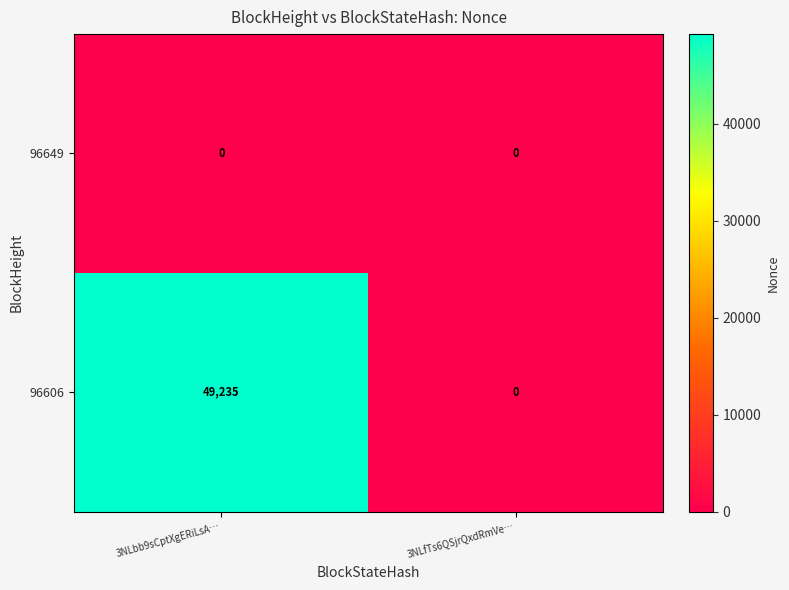

What is the sum of the 96606 values at 3NLbb9sCptXgERiLsA… and 3NLfTs6QSjrQxdRmVe…?

49235